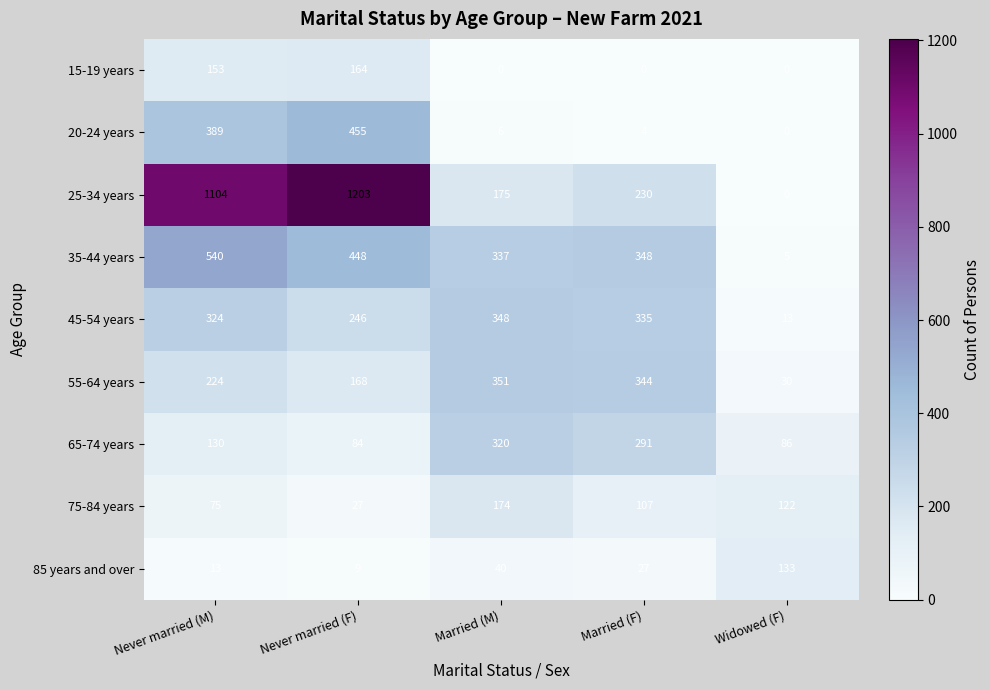

Rank the series by their maximum value, from highest to lowest.

25-34 years, 35-44 years, 20-24 years, 55-64 years, 45-54 years, 65-74 years, 75-84 years, 15-19 years, 85 years and over